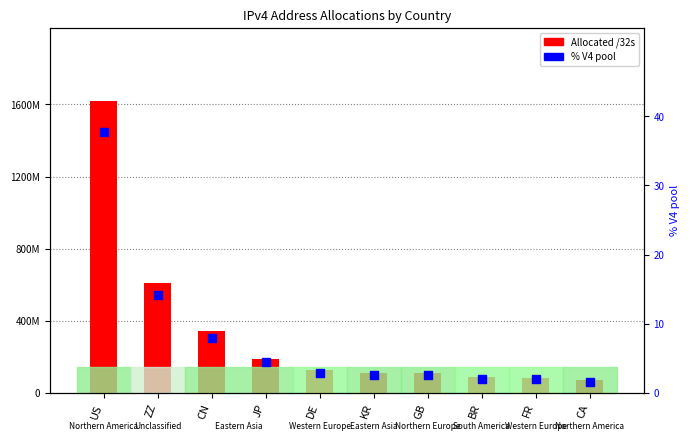

Which series has the largest total across all categories?

Allocated /32s